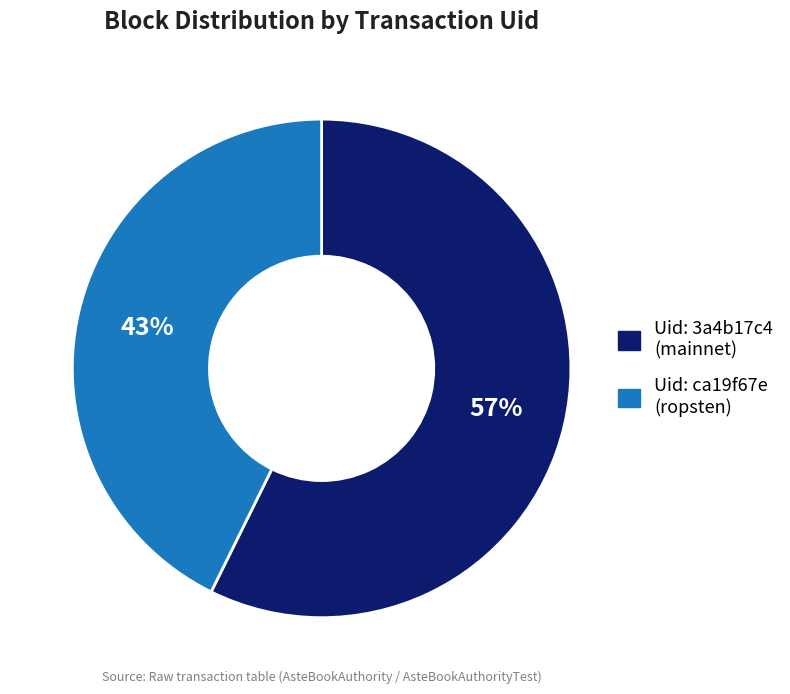

To the nearest percent, what is the average slice percentage?

50%